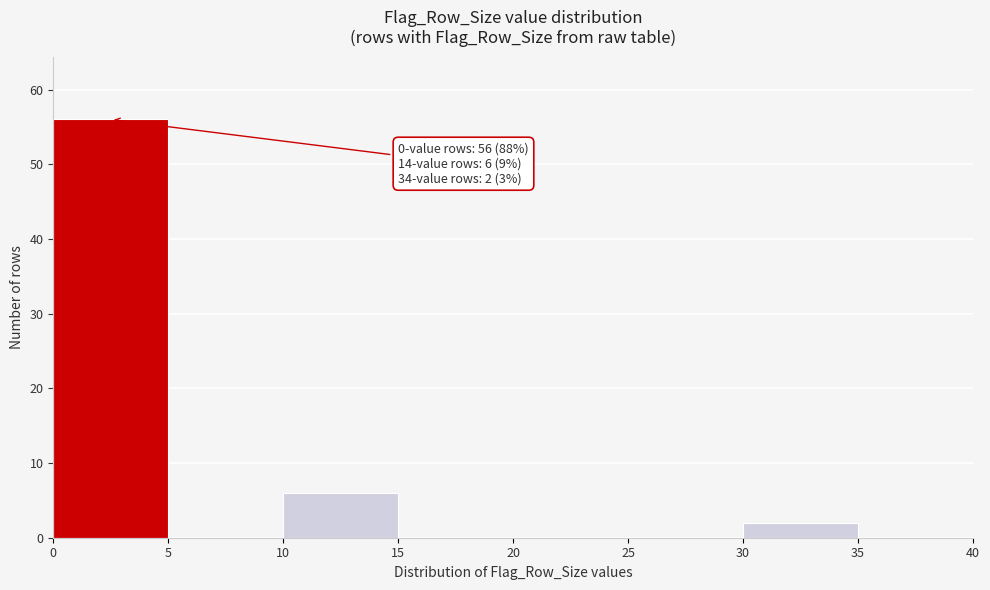

Over which range of the x-axis is the bar tallest?

0 to 5